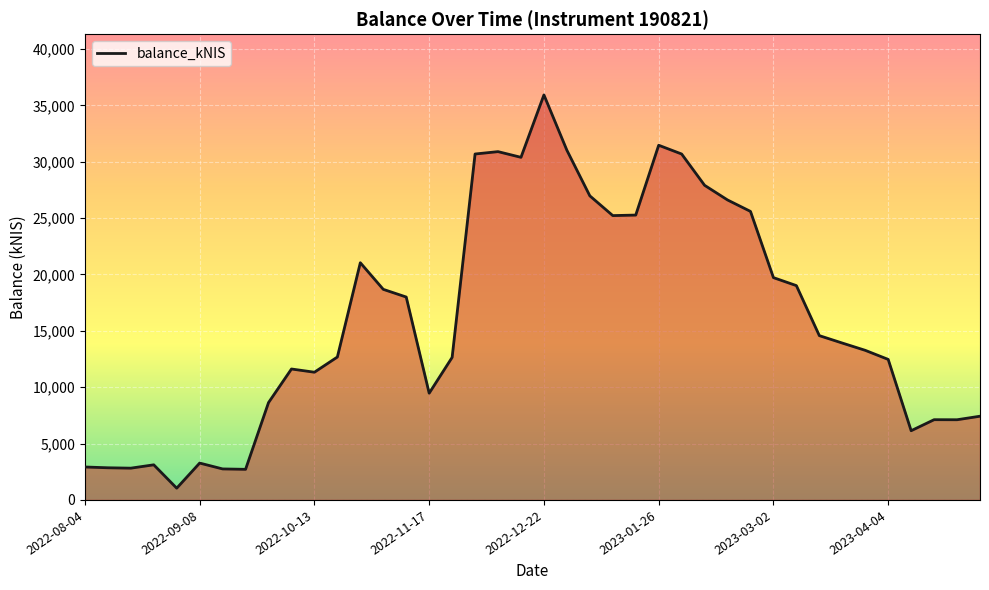

What is the minimum value shown in the chart?

1042.2